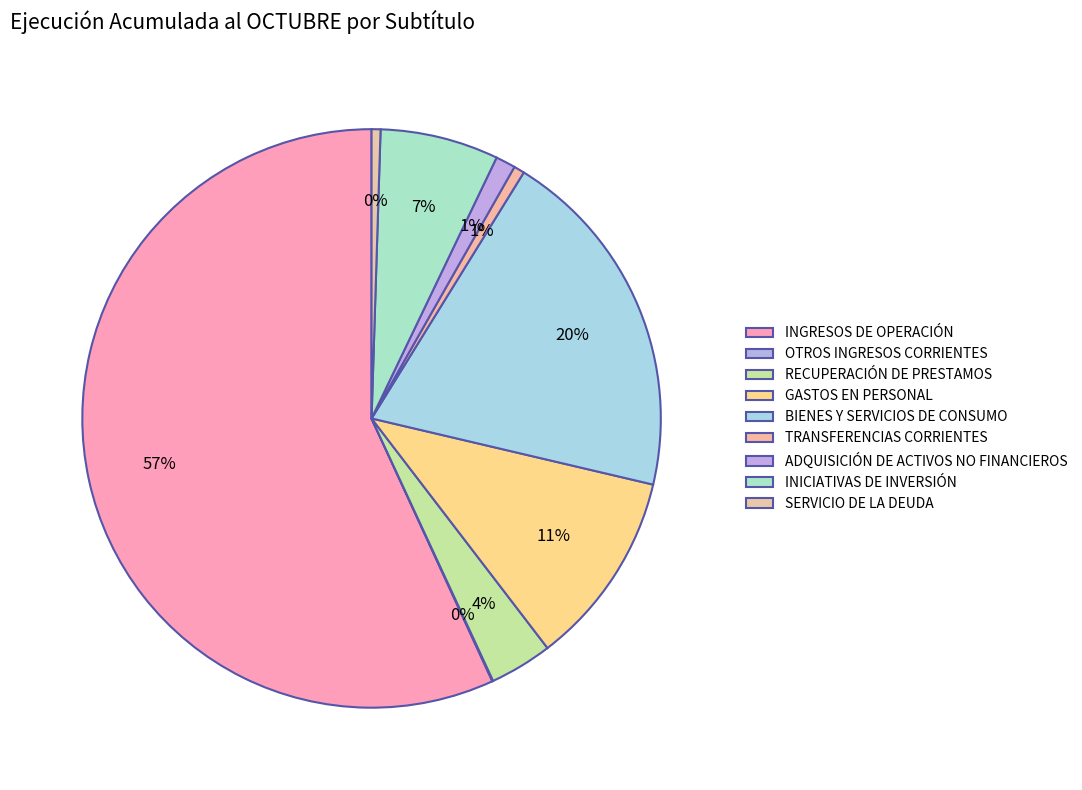

Which slice is the smallest?

OTROS INGRESOS CORRIENTES